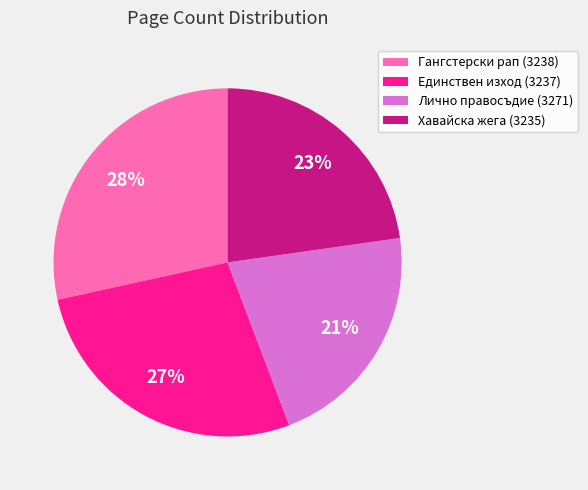

To the nearest percent, what percentage of the pie is Хавайска жега (3235)?

23%